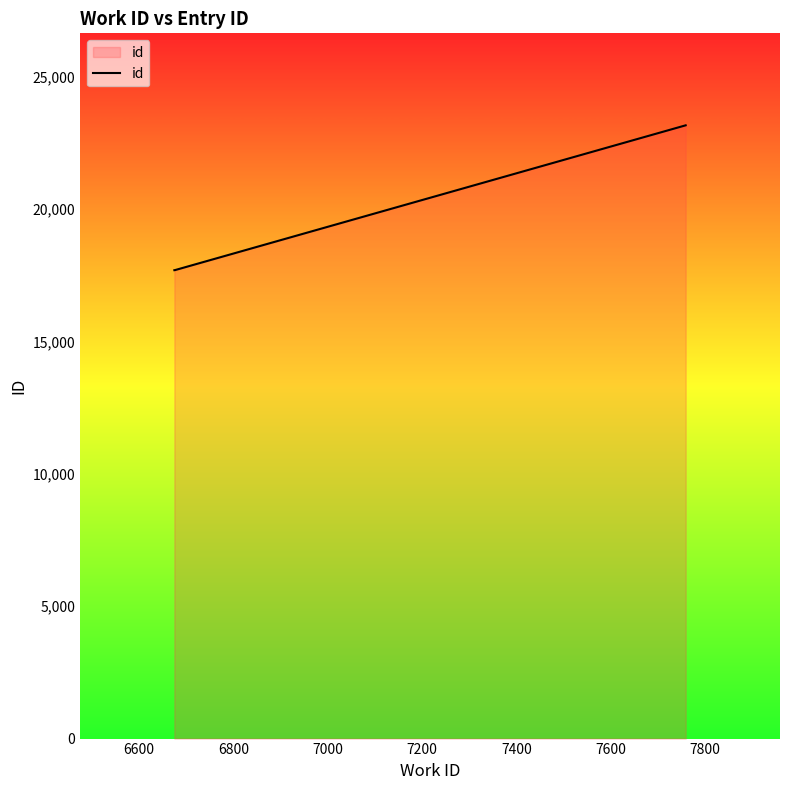

What is the sum of all values?

58571